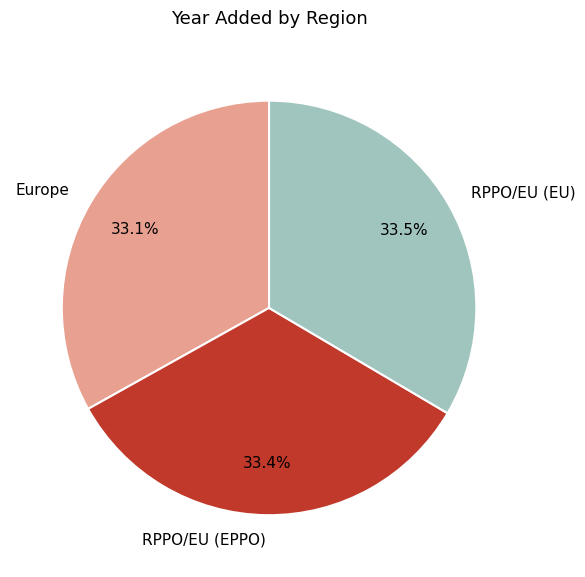

Approximately how many times larger is the value at Europe compared to RPPO/EU (EPPO)?

1.0